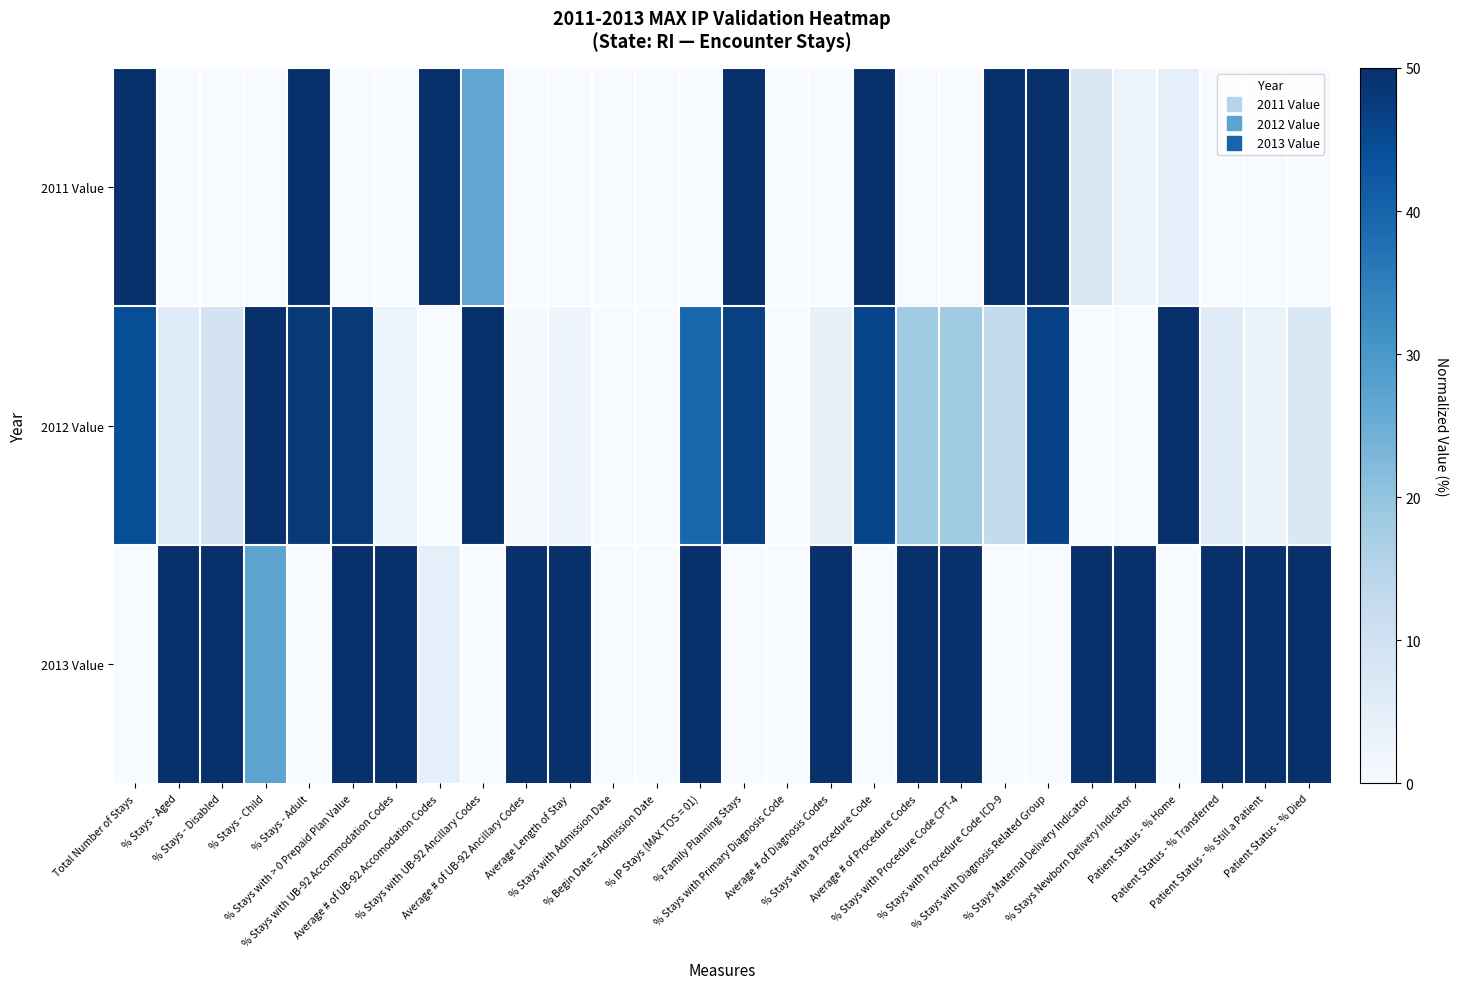

Which category has the highest value across all series?

Total Number of Stays